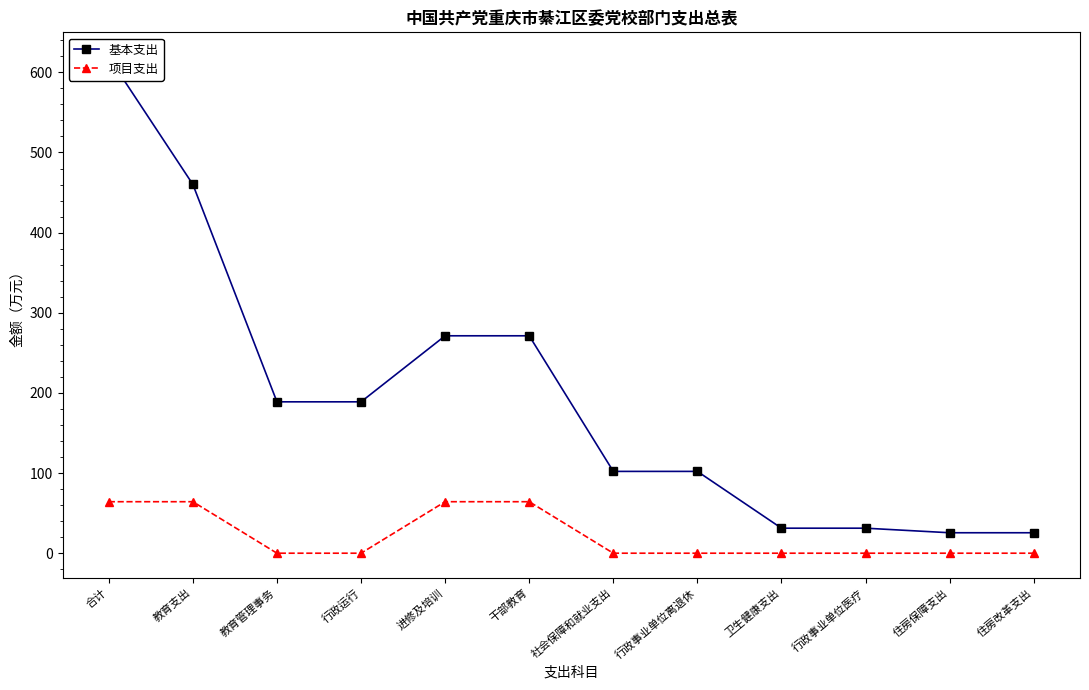

Between 合计 and 行政事业单位医疗, which series saw the biggest shift?

基本支出